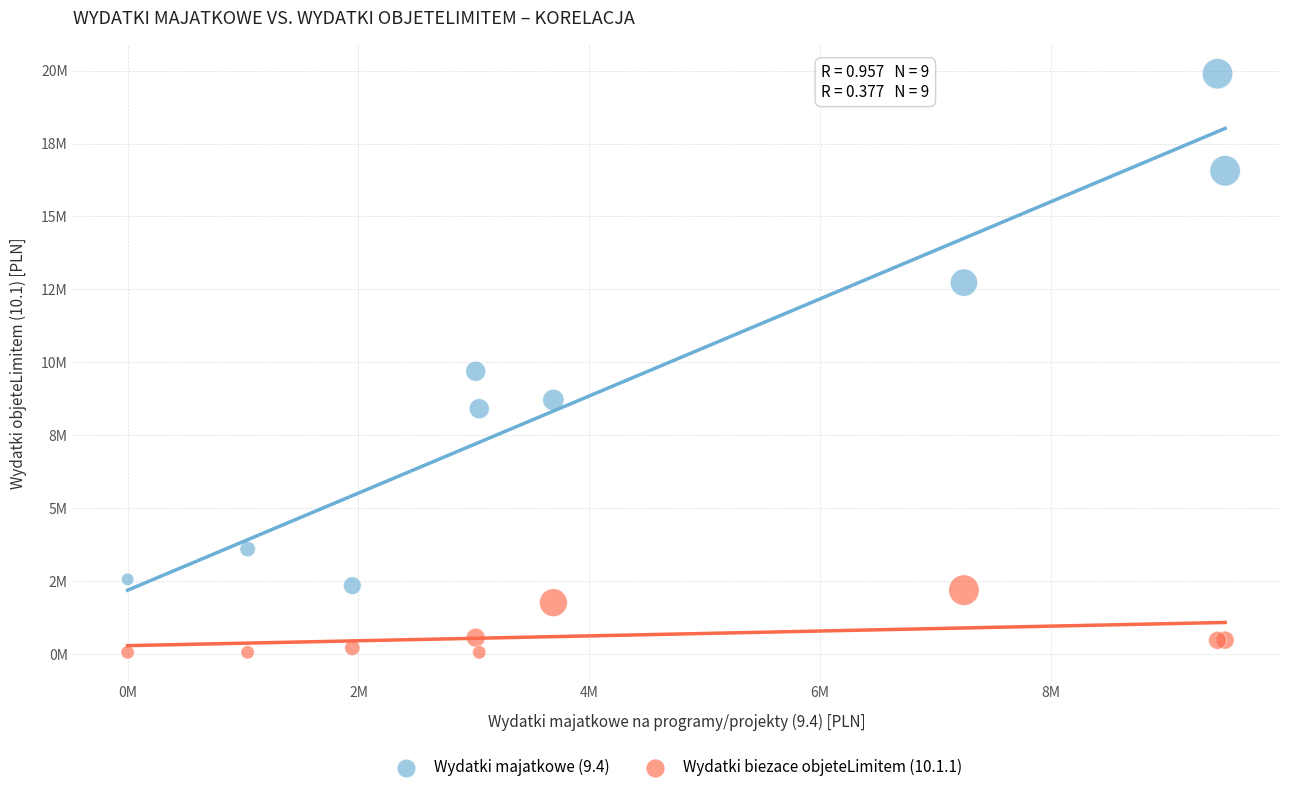

Which series has the widest spread of Y values?

Wydatki majatkowe (9.4)